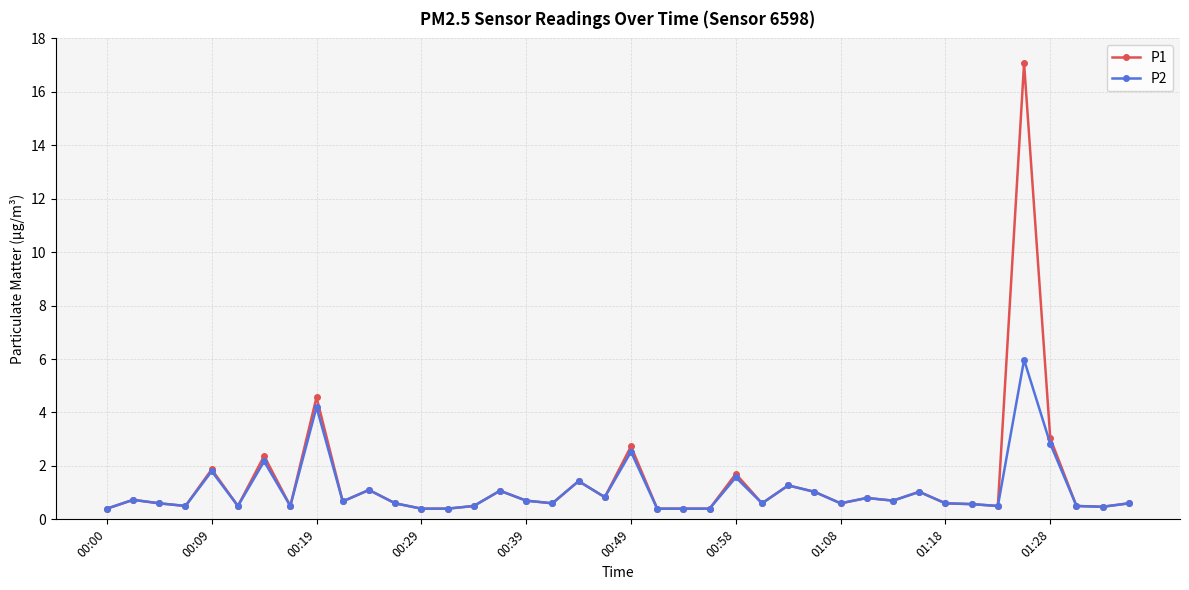

Rank the series by their maximum value, from lowest to highest.

P2, P1